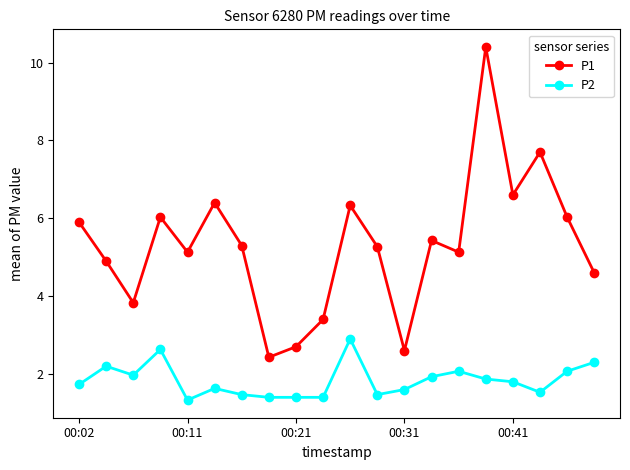

What is the minimum value shown in the chart?

1.3